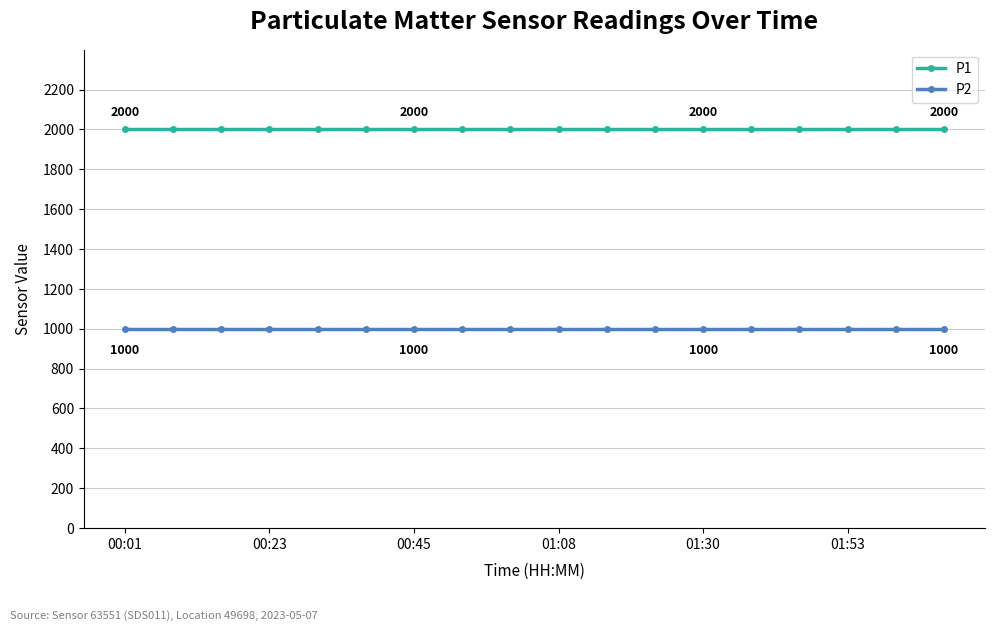

True or false: P2 and P1 intersect in this chart.

False